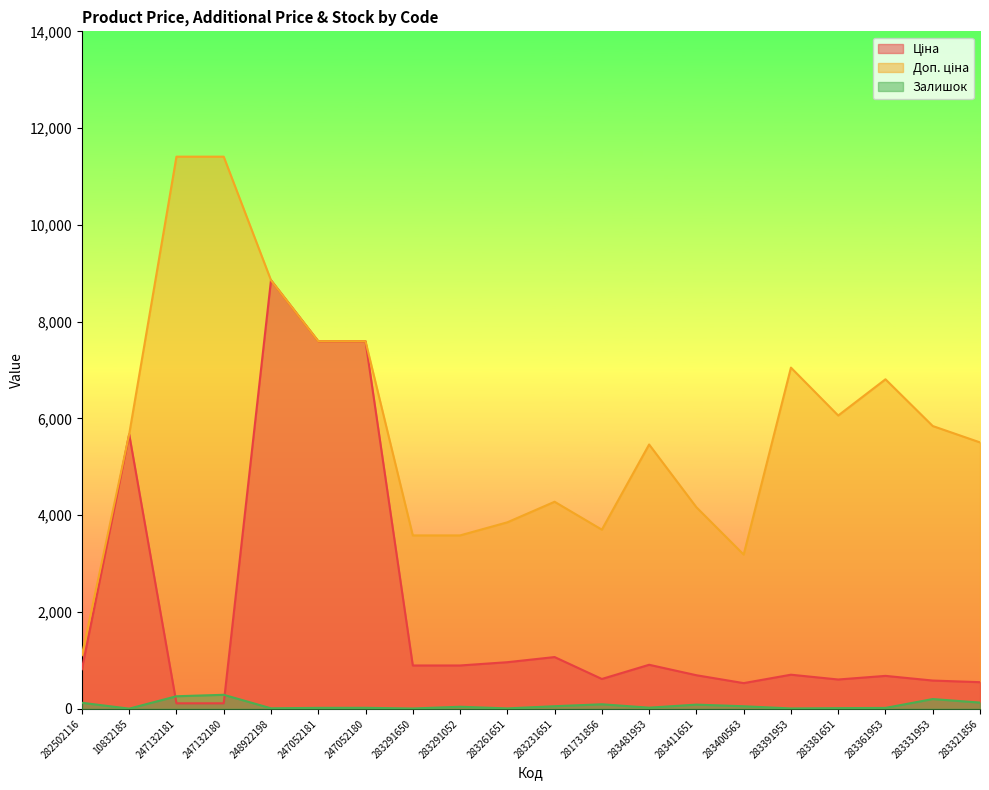

What is the greatest value displayed?

11410.0